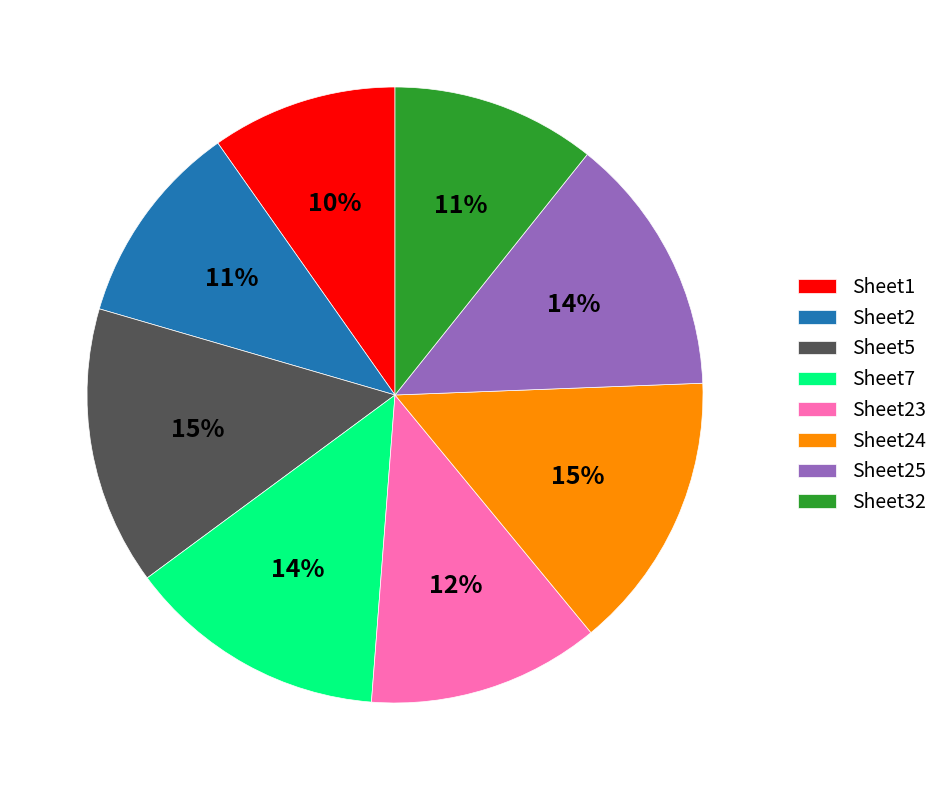

Is the sum of Sheet5 and Sheet32 greater than half?

No